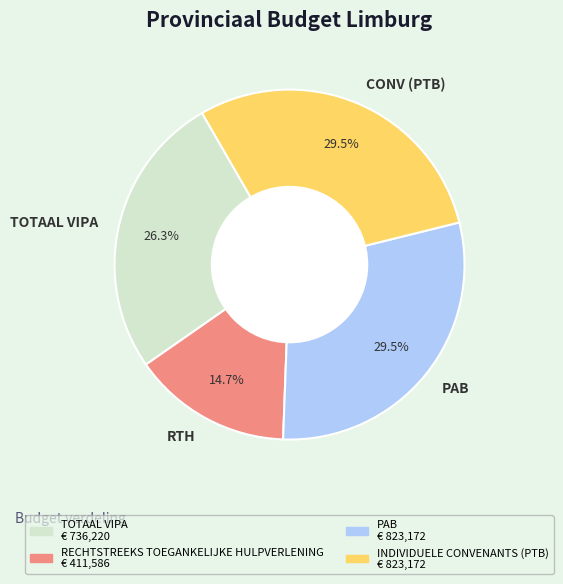

How many segments does this pie chart have?

4